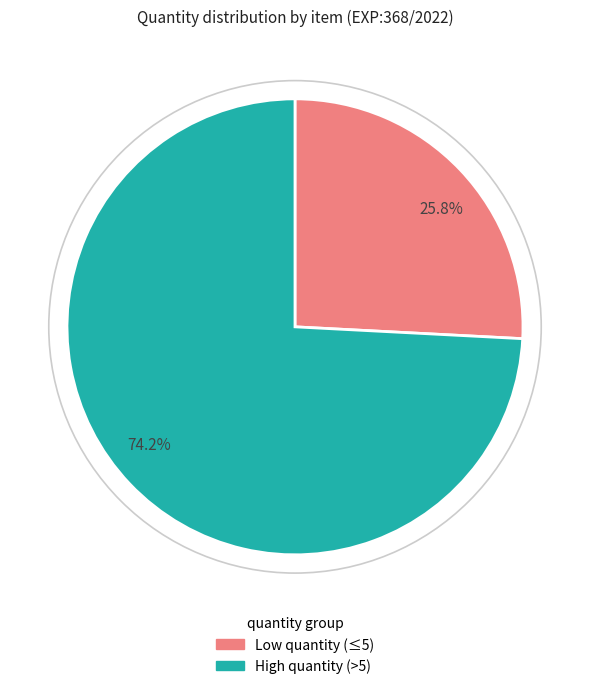

Rank the categories by value from highest to lowest.

74.2%, 25.8%